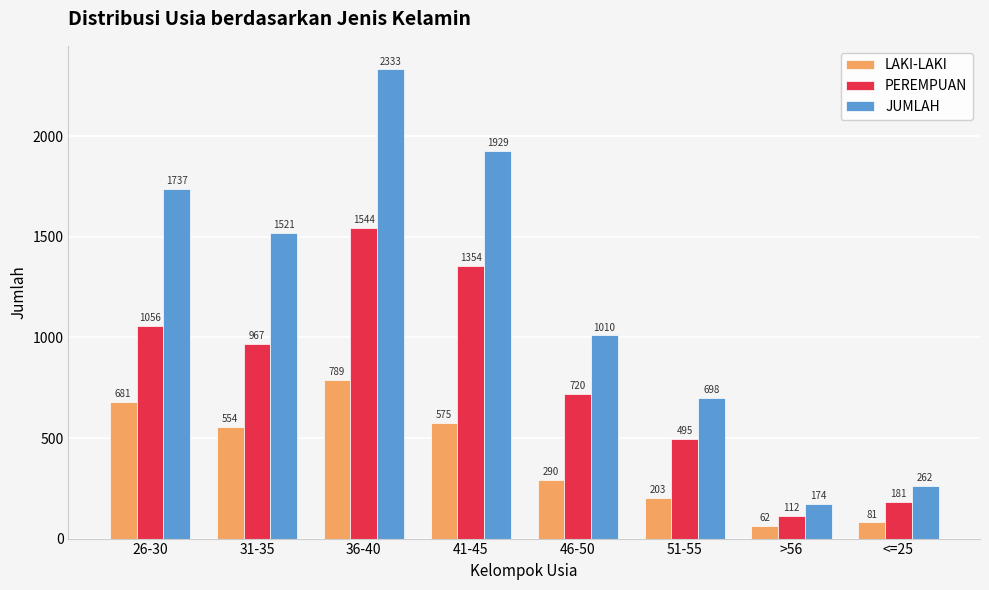

Count the LAKI-LAKI values in the range 203 to 681.

5